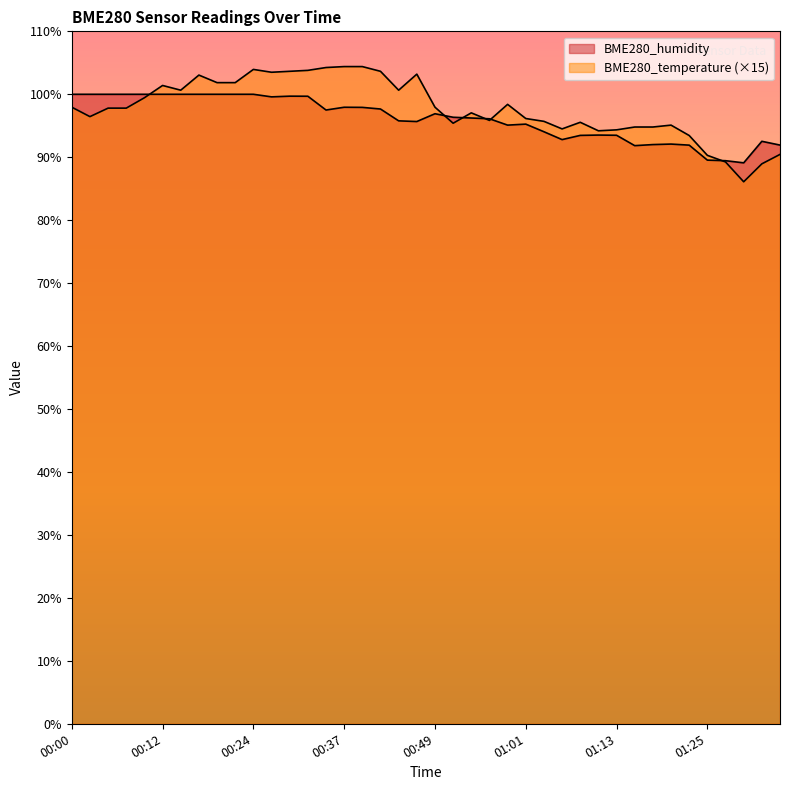

Which series has the widest spread of values?

BME280_temperature